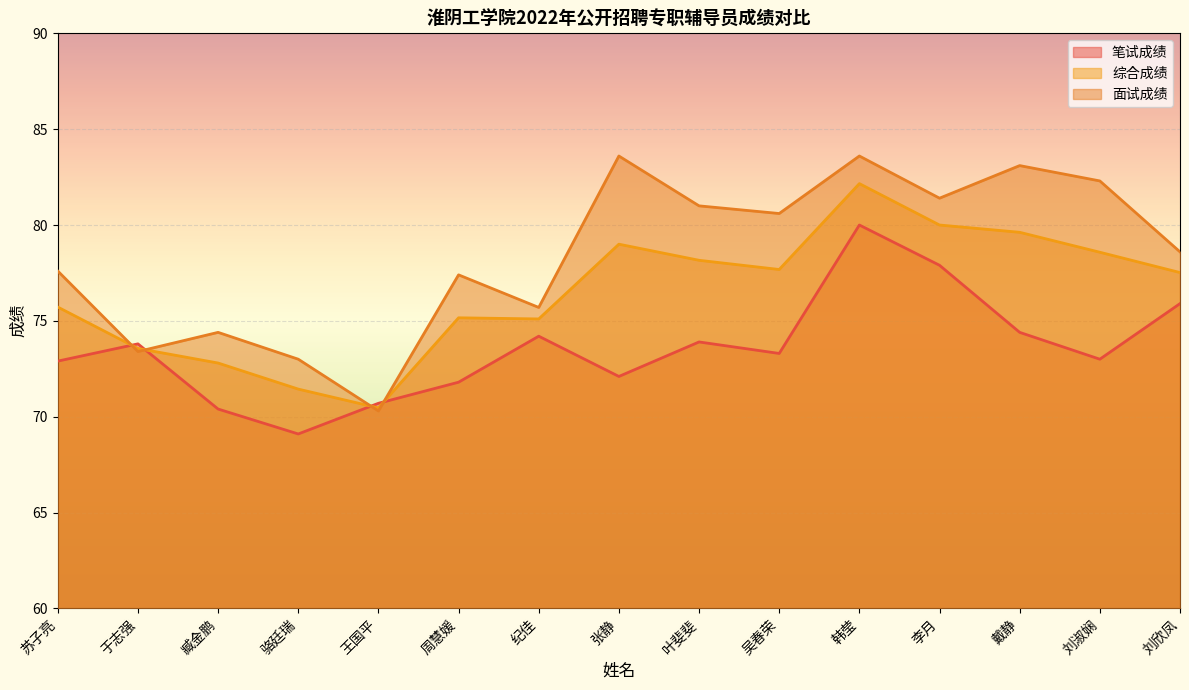

At which label is 面试成绩 closest to 76?

纪佳